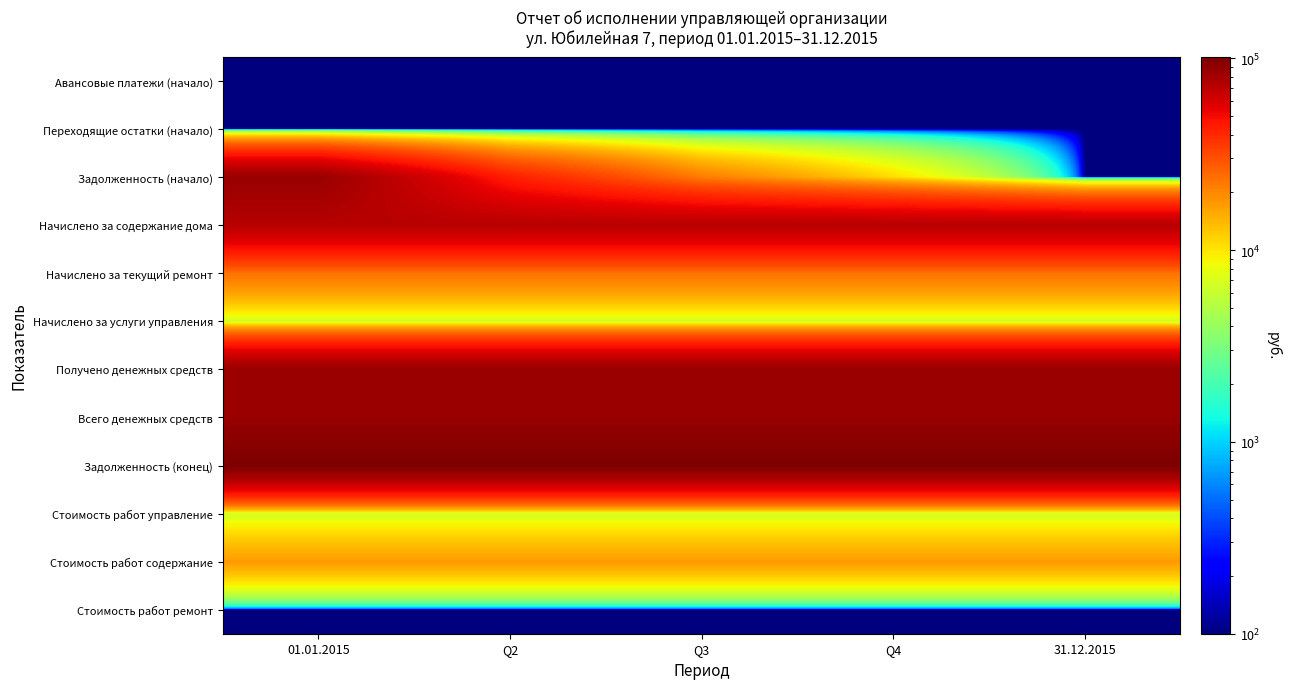

How many categories are shown in the chart?

5